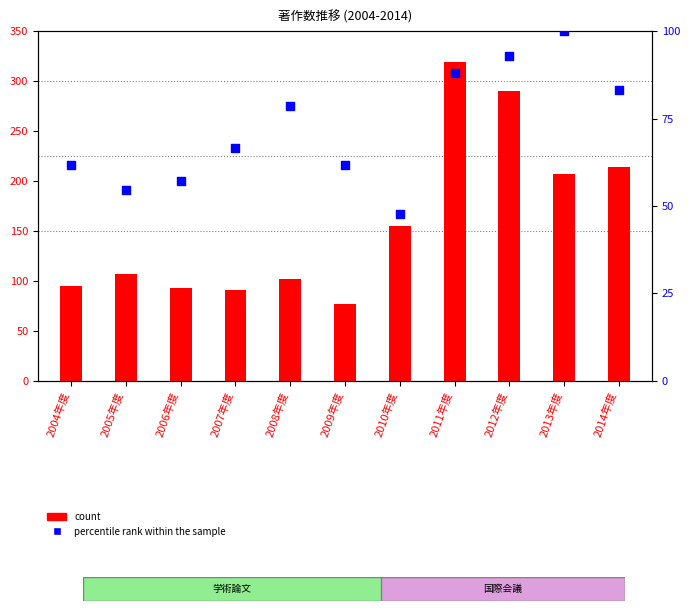

What are all the series names shown in the legend?

count, percentile rank within the sample